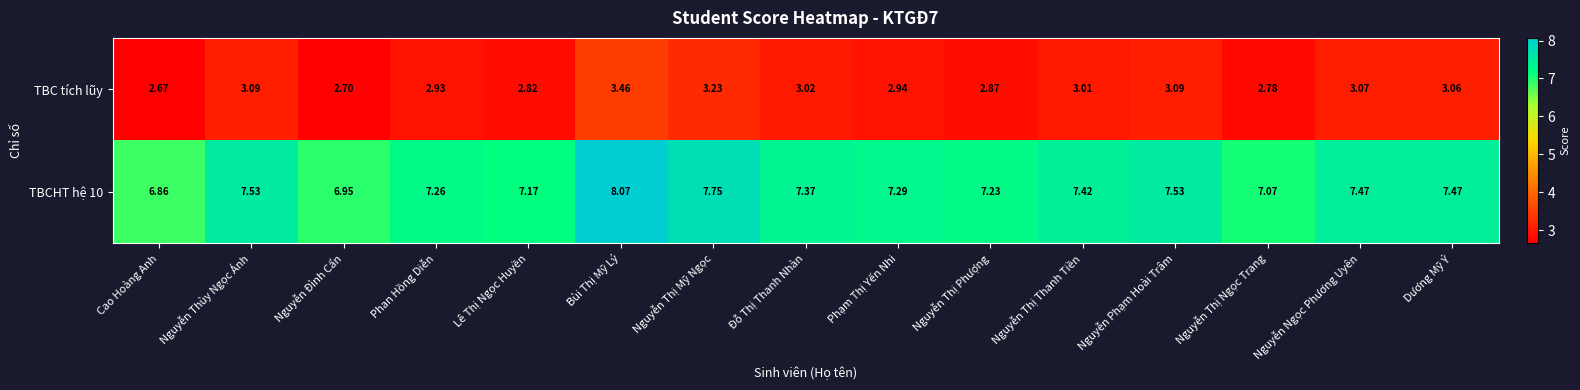

List the series in order of their peak value, lowest first.

TBC tích lũy, TBCHT hệ 10